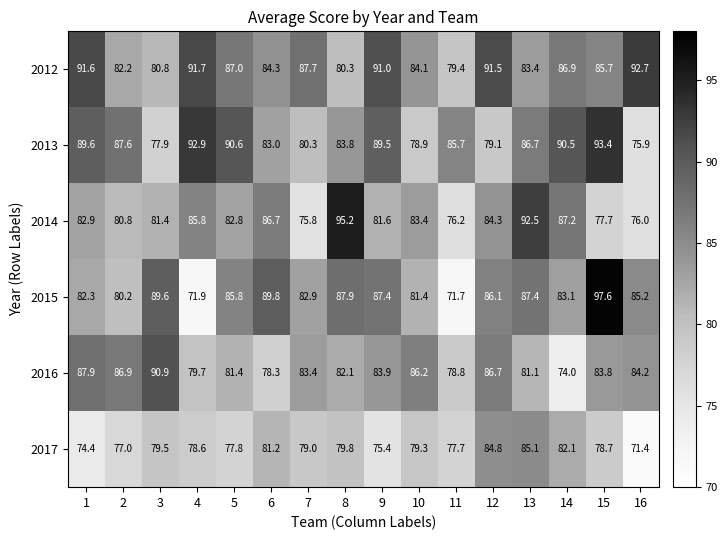

Count the number of data series in this chart.

6